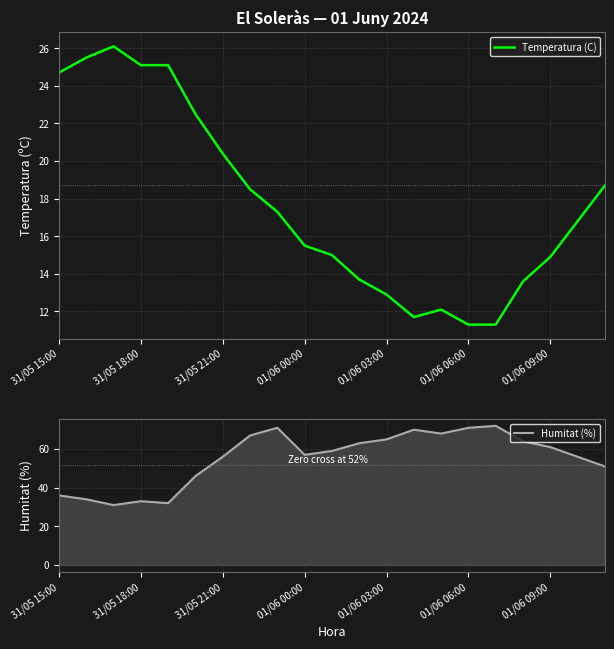

True or false: Humitat (%) and Temperatura (C) intersect in this chart.

False